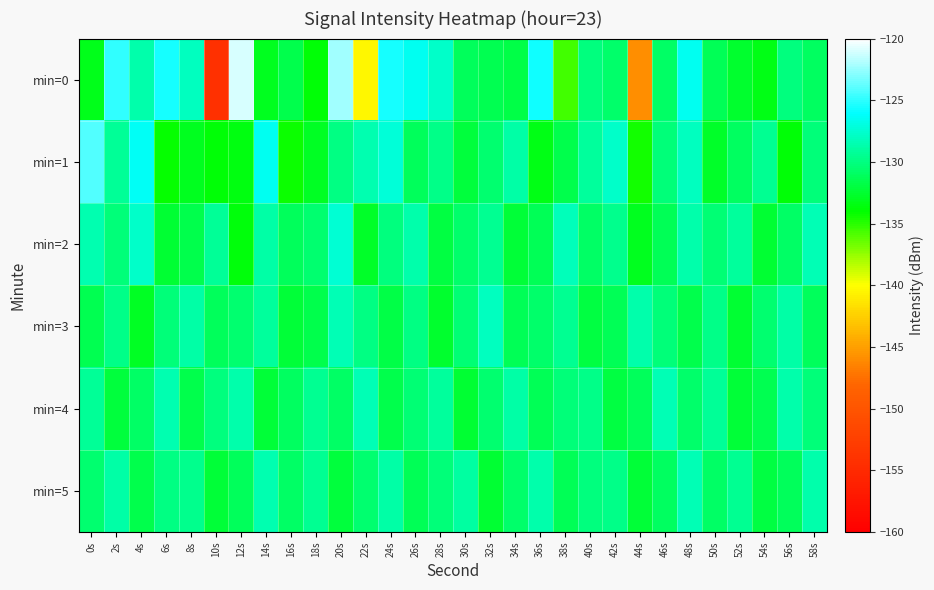

How many data points does each series have?

30